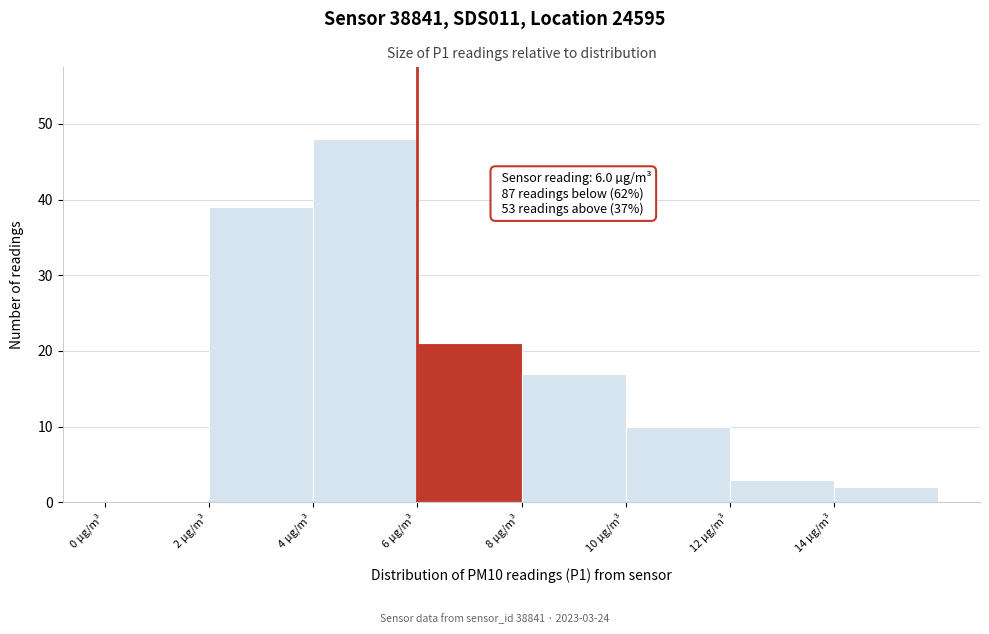

Which range on the x-axis has the tallest bar?

4 to 6